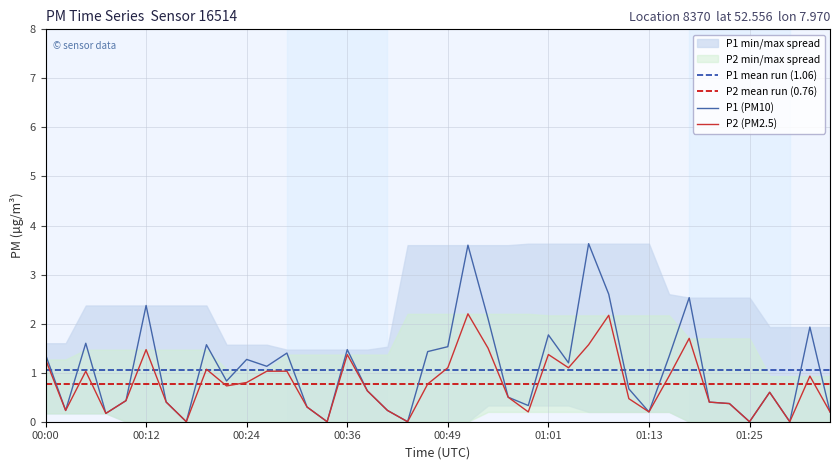

At how many categories does at least one series exceed 1?

19